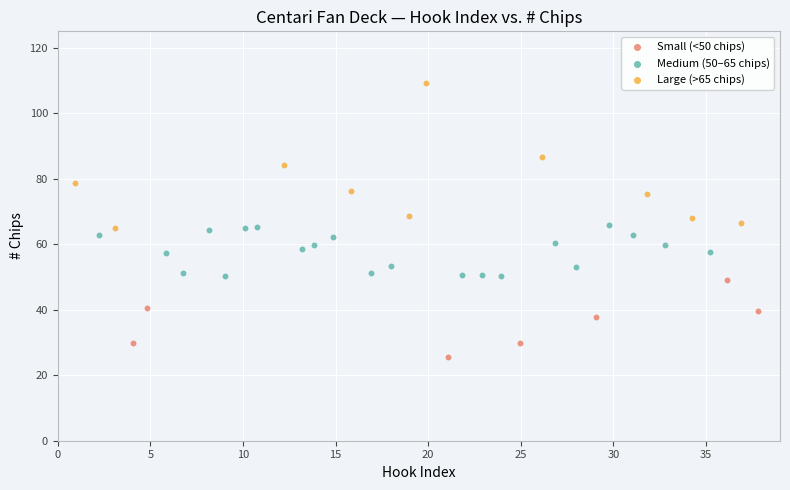

Which series contains the lowest Y value?

Small (<50 chips)